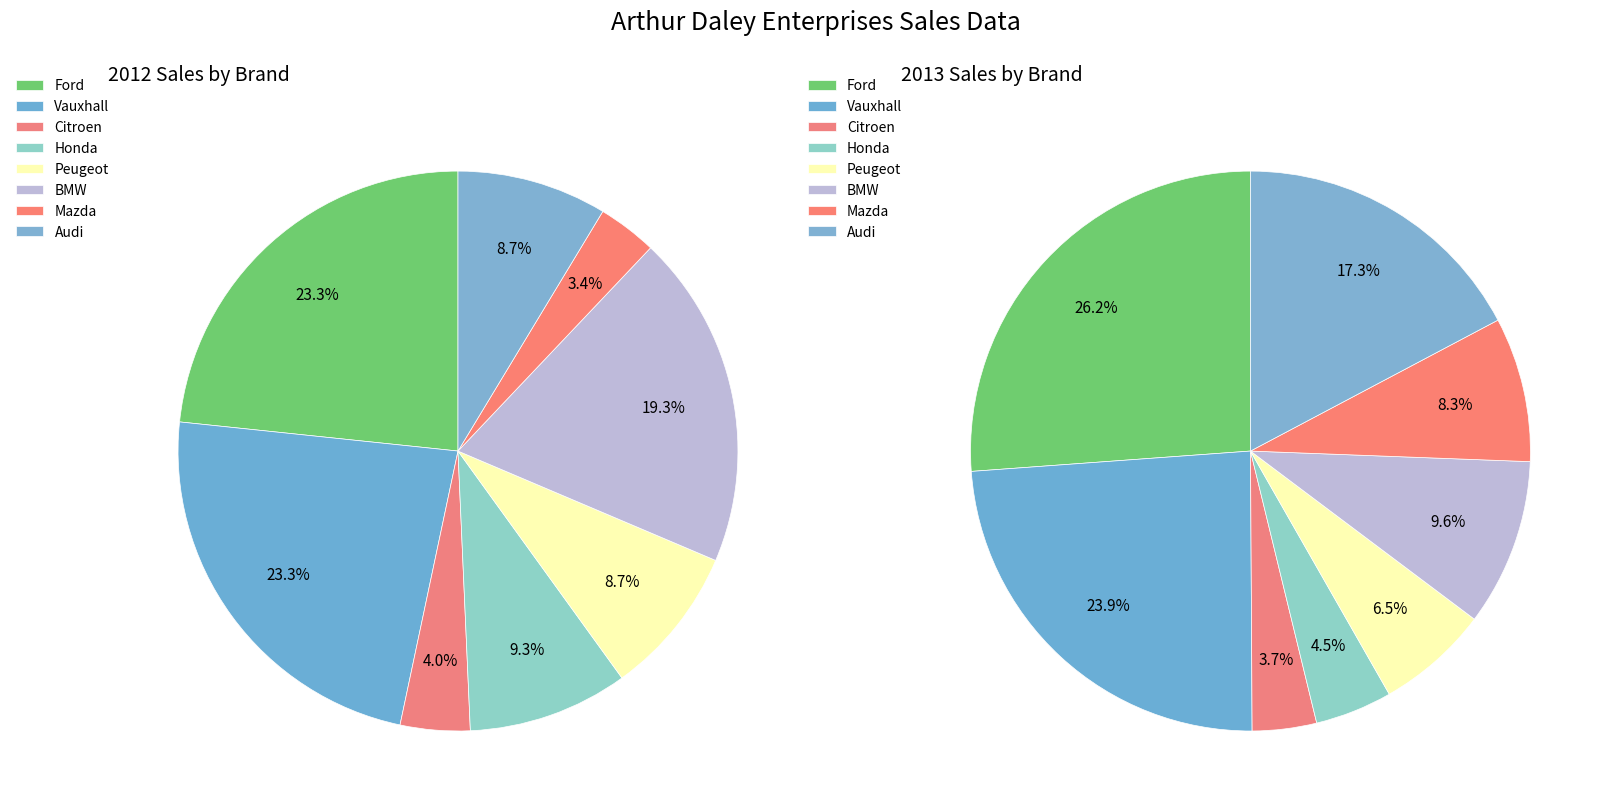

To the nearest percent, what portion does Citroen represent?

4%